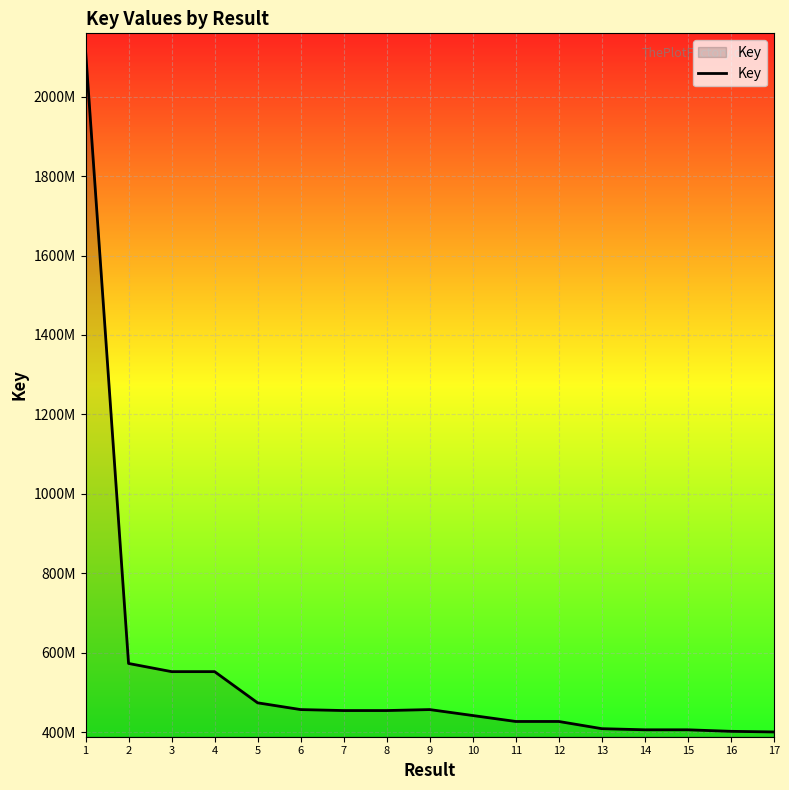

Which category has the highest value across all series?

1